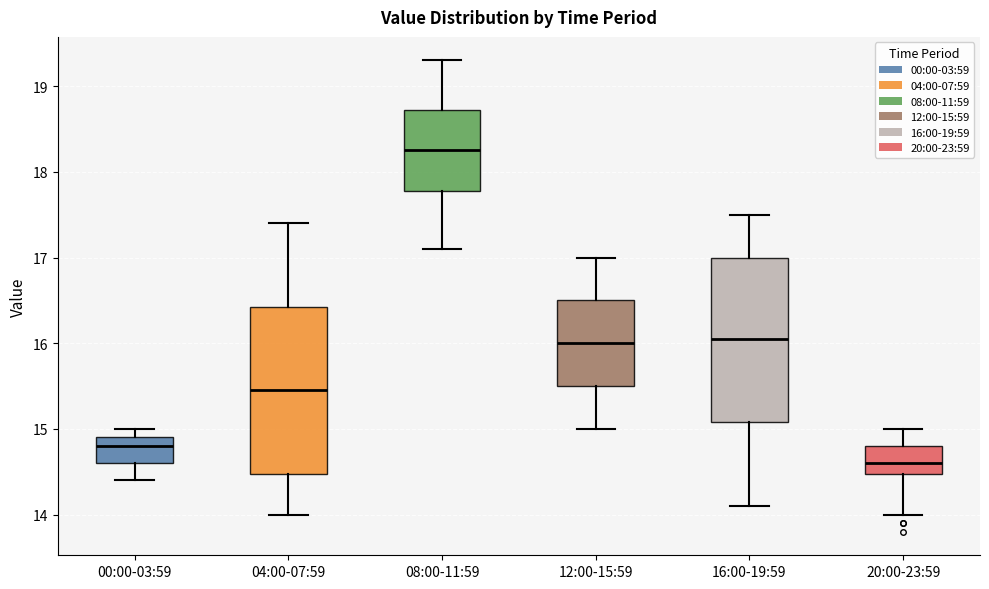

Which box's median line is the highest?

08:00-11:59